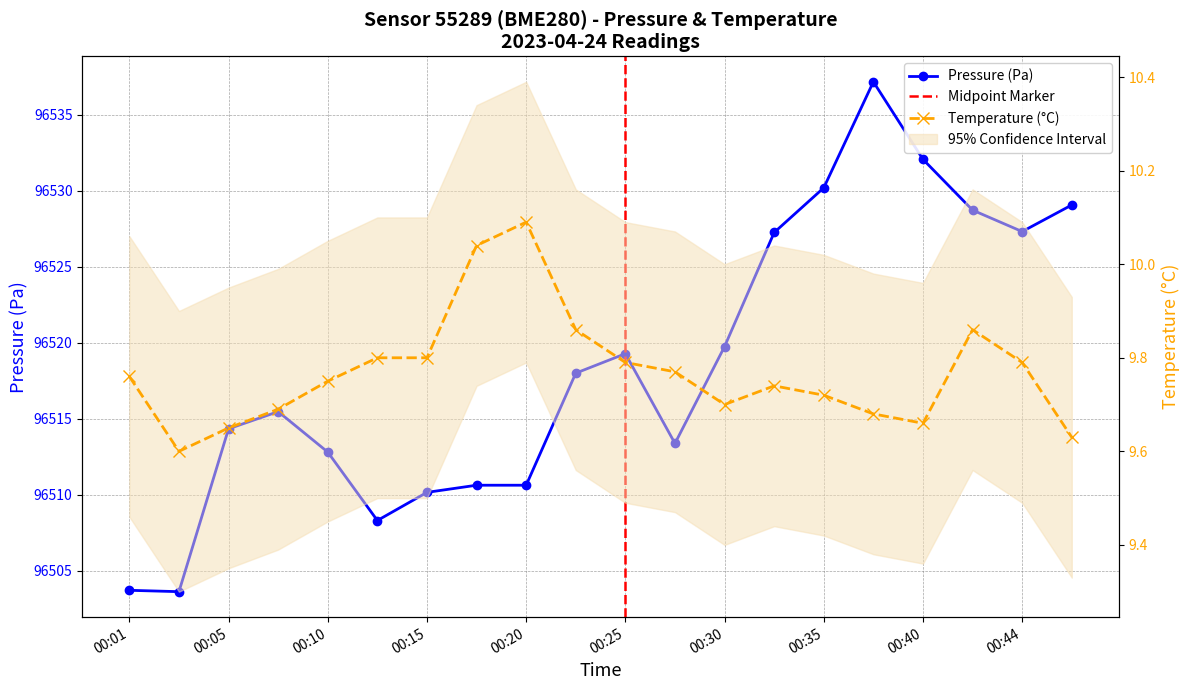

What is the sum of all temperature values?

195.4